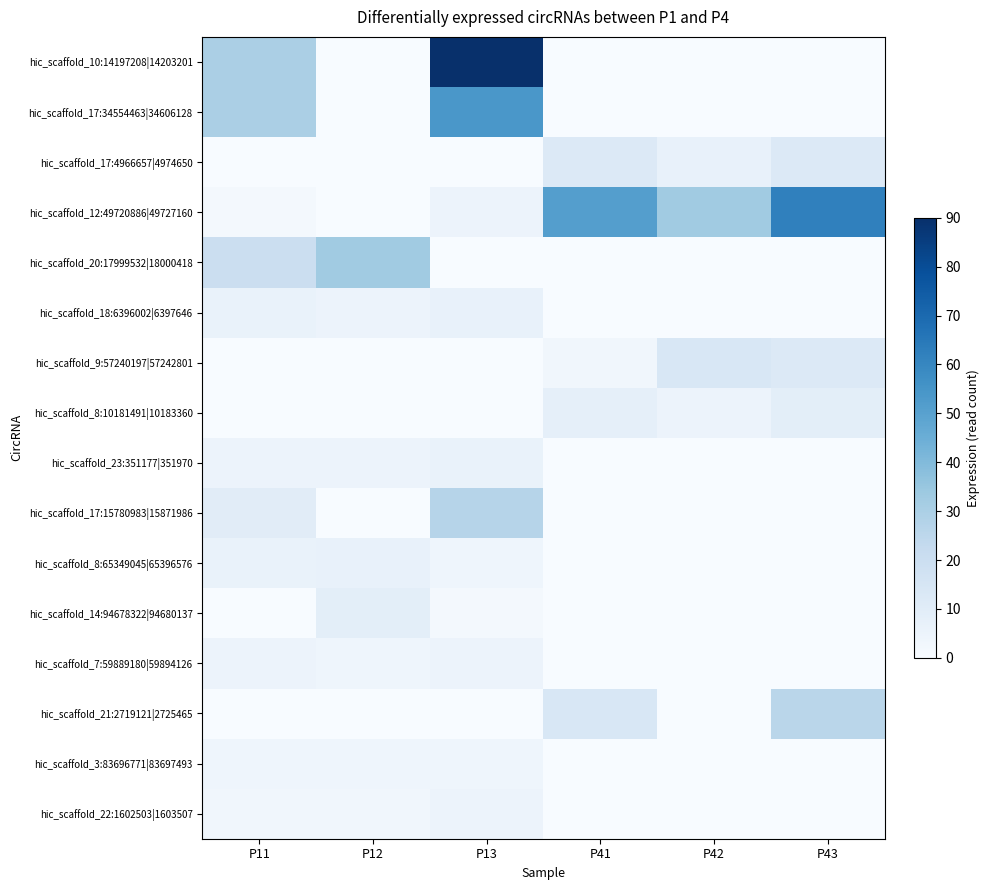

Reading left to right, transcribe all the data shown in this chart.

hic_scaffold_10:14197208|14203201: P11=30	P12=0	P13=90	P41=0	P42=0	P43=0
hic_scaffold_17:34554463|34606128: P11=30	P12=0	P13=54	P41=0	P42=0	P43=0
hic_scaffold_17:4966657|4974650: P11=0	P12=0	P13=0	P41=12	P42=7	P43=12
hic_scaffold_12:49720886|49727160: P11=2	P12=0	P13=5	P41=51	P42=33	P43=62
hic_scaffold_20:17999532|18000418: P11=20	P12=33	P13=0	P41=0	P42=0	P43=0
hic_scaffold_18:6396002|6397646: P11=6	P12=5	P13=7	P41=0	P42=0	P43=0
hic_scaffold_9:57240197|57242801: P11=0	P12=0	P13=0	P41=3	P42=14	P43=12
hic_scaffold_8:10181491|10183360: P11=0	P12=0	P13=0	P41=8	P42=5	P43=9
hic_scaffold_23:351177|351970: P11=5	P12=5	P13=6	P41=0	P42=0	P43=0
hic_scaffold_17:15780983|15871986: P11=10	P12=0	P13=27	P41=0	P42=0	P43=0
hic_scaffold_8:65349045|65396576: P11=6	P12=7	P13=4	P41=0	P42=0	P43=0
hic_scaffold_14:94678322|94680137: P11=0	P12=9	P13=2	P41=0	P42=0	P43=0
hic_scaffold_7:59889180|59894126: P11=5	P12=4	P13=5	P41=0	P42=0	P43=0
hic_scaffold_21:2719121|2725465: P11=0	P12=0	P13=0	P41=14	P42=0	P43=26
hic_scaffold_3:83696771|83697493: P11=4	P12=4	P13=4	P41=0	P42=0	P43=0
hic_scaffold_22:1602503|1603507: P11=3	P12=3	P13=5	P41=0	P42=0	P43=0